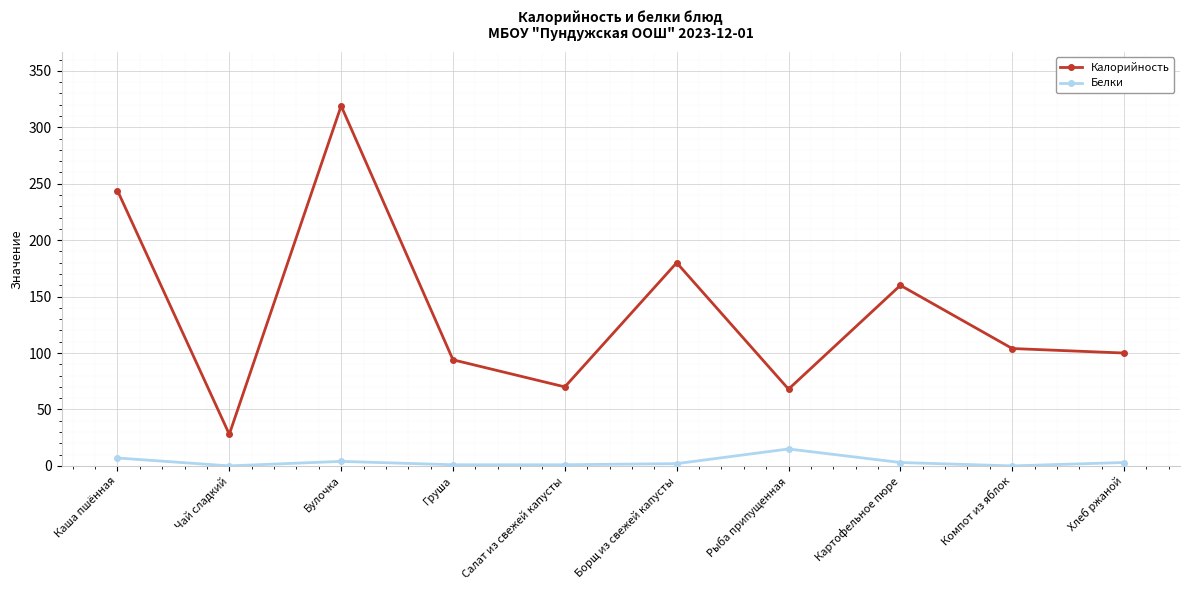

What is the highest value of the Белки series?

15